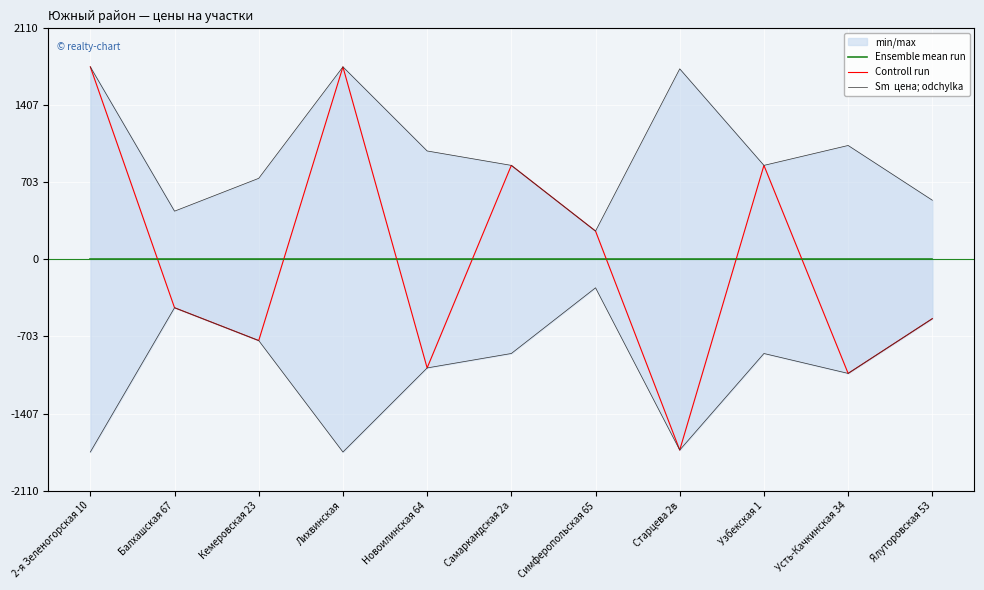

At which category is the sum across all series the highest?

2-я Зеленогорская 10